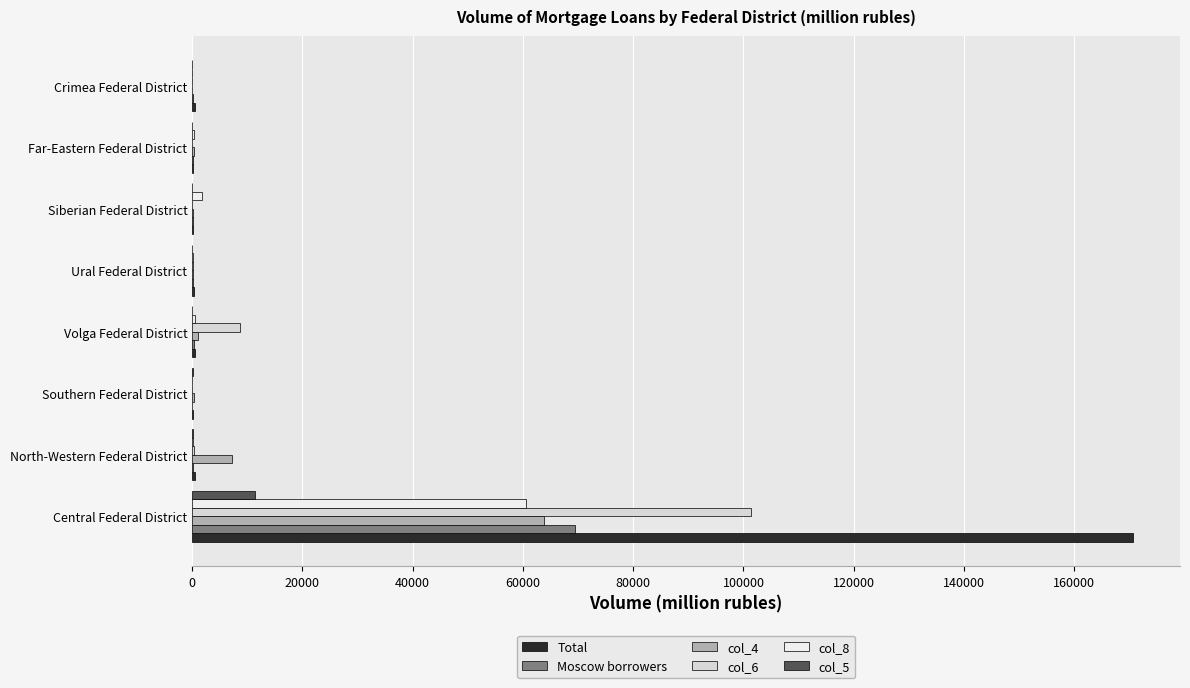

What are all the series names shown in the legend?

Total, Moscow borrowers, col_4, col_6, col_8, col_5